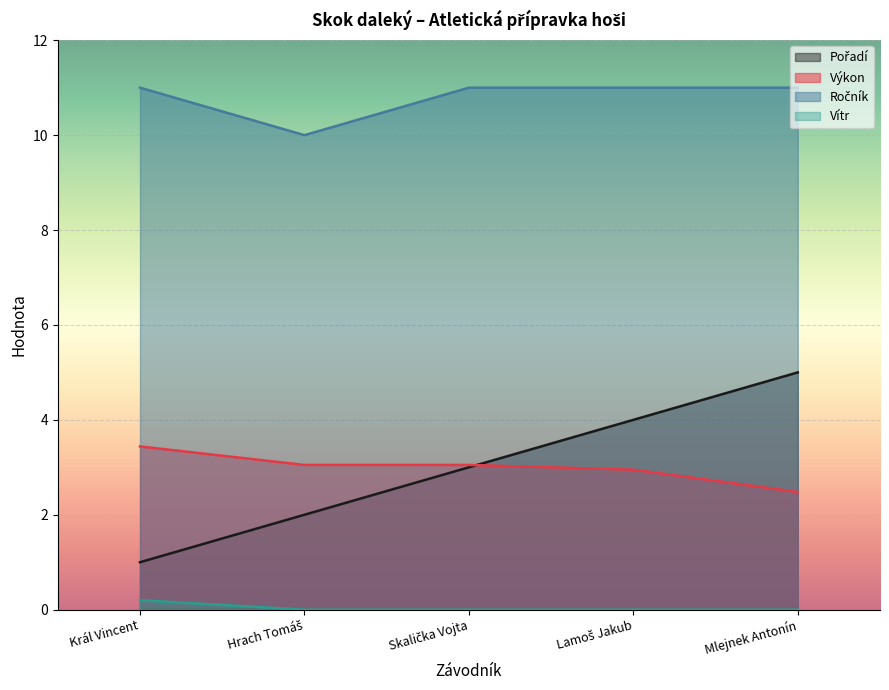

At which category does Ročník reach its first local valley?

Hrach Tomáš